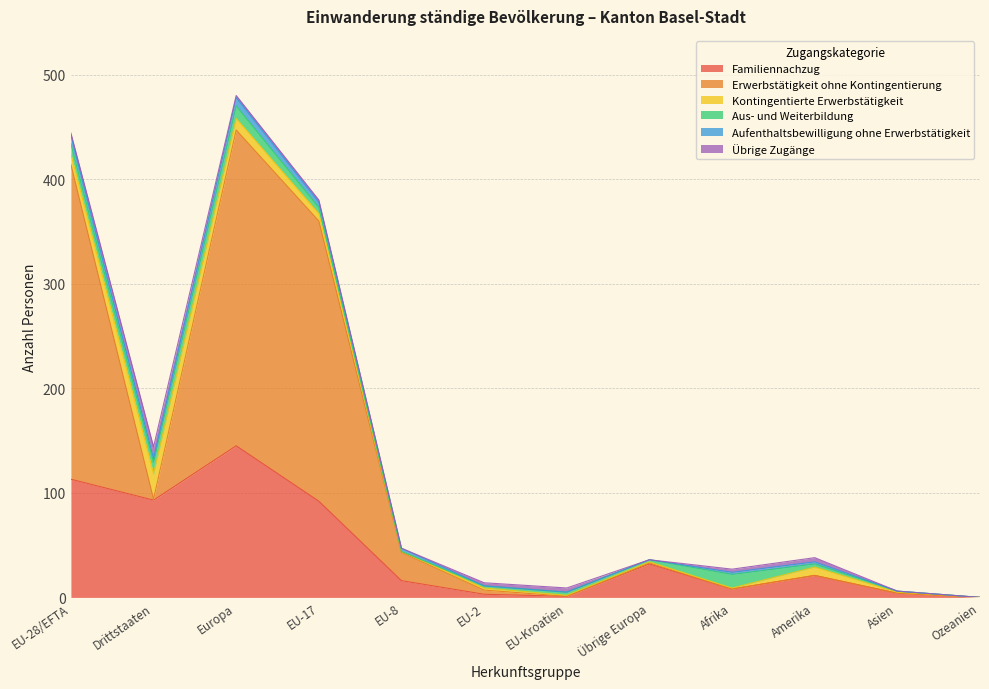

How many distinct data groups are displayed?

6